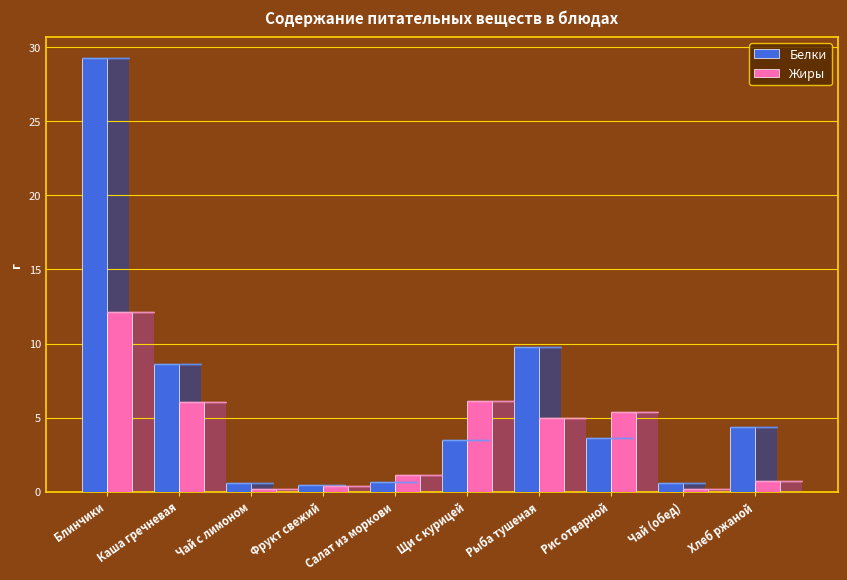

What are all the series names shown in the legend?

Белки, Жиры